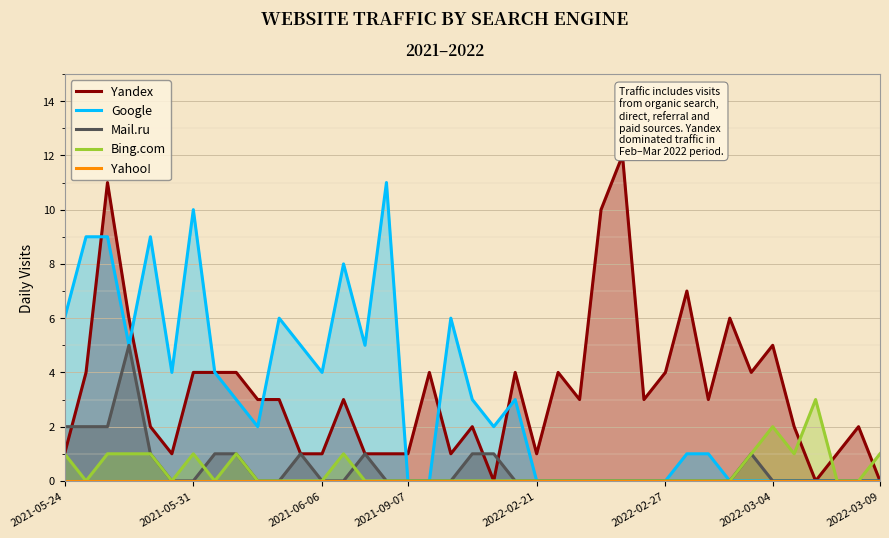

What is the maximum value for Google?

11